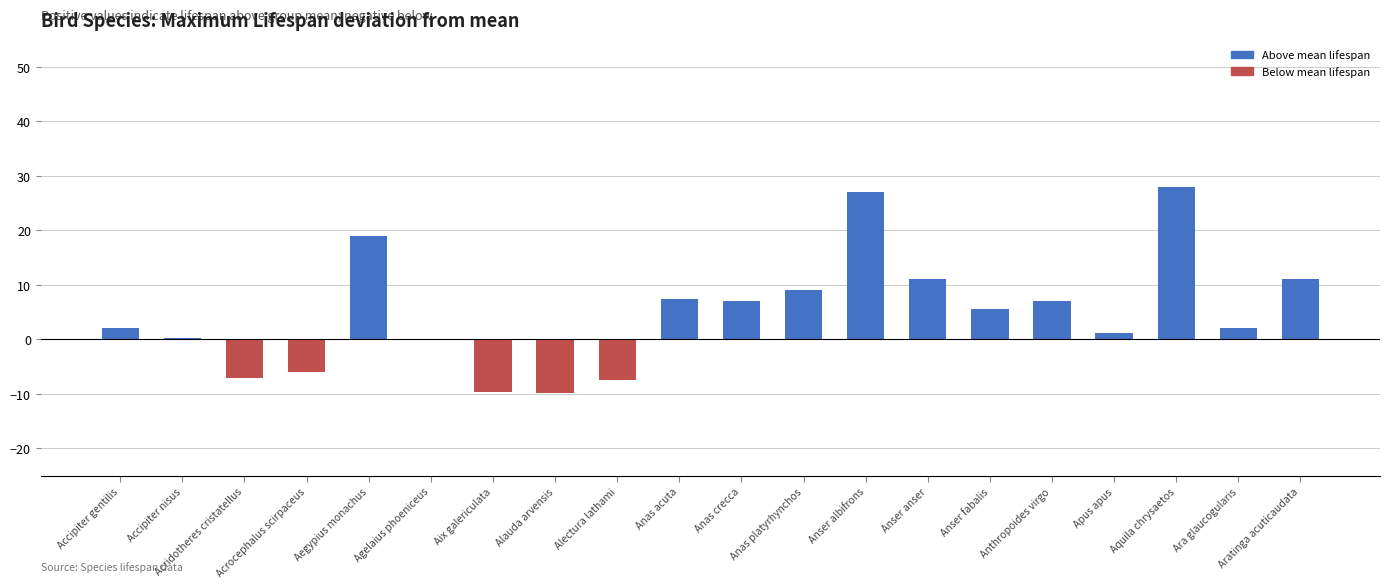

What is the greatest value displayed?

28.0